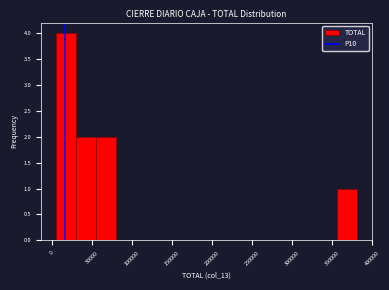

How tall is the bar that spans 5000 to 30000 on the x-axis? Neither the bar edges nor the heights are printed on the chart, so give them approximately, as read against the axes.

4